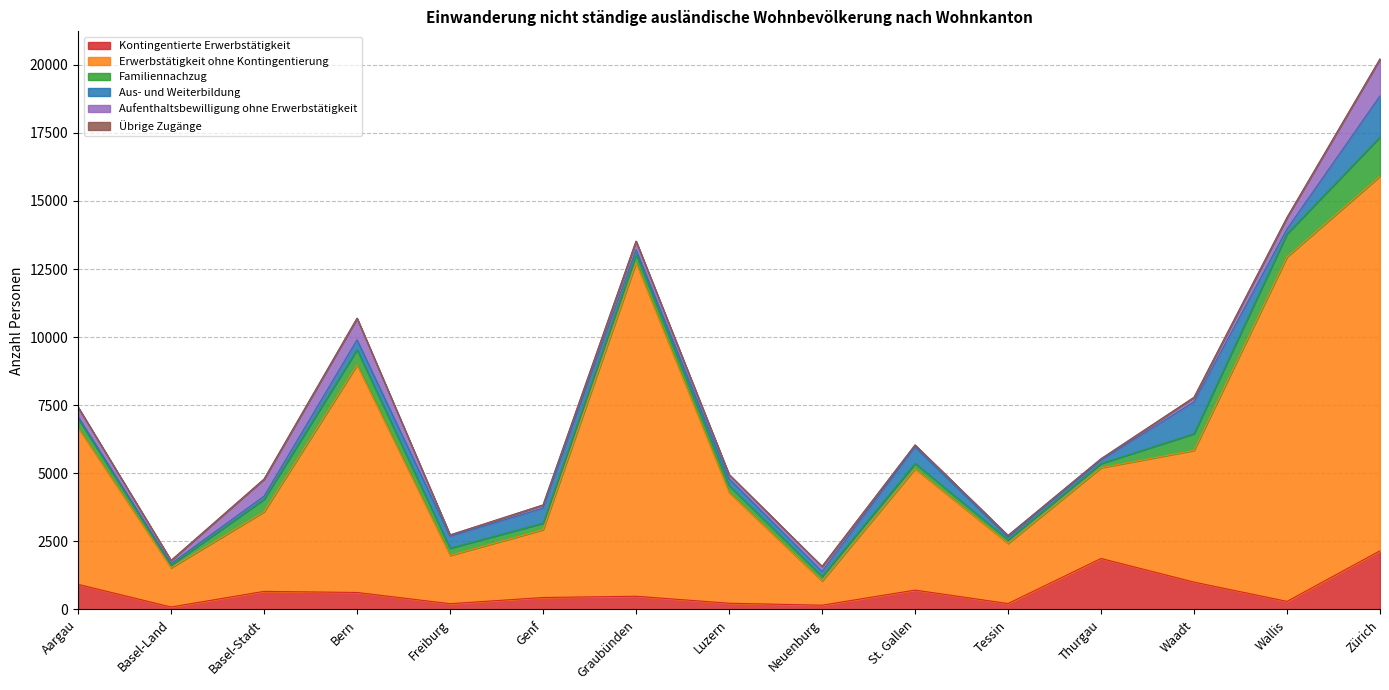

Reading left to right, transcribe all the data shown in this chart.

Kontingentierte Erwerbstätigkeit: Aargau=923	Basel-Land=90	Basel-Stadt=664	Bern=624	Freiburg=212	Genf=439	Graubünden=486	Luzern=229	Neuenburg=156	St. Gallen=711	Tessin=217	Thurgau=1872	Waadt=1004	Wallis=296	Zürich=2155
Erwerbstätigkeit ohne Kontingentierung: Aargau=5754	Basel-Land=1440	Basel-Stadt=2924	Bern=8351	Freiburg=1773	Genf=2489	Graubünden=12242	Luzern=4068	Neuenburg=888	St. Gallen=4453	Tessin=2208	Thurgau=3333	Waadt=4838	Wallis=12651	Zürich=13756
Familiennachzug: Aargau=334	Basel-Land=101	Basel-Stadt=455	Bern=562	Freiburg=264	Genf=240	Graubünden=310	Luzern=252	Neuenburg=171	St. Gallen=197	Tessin=136	Thurgau=154	Waadt=610	Wallis=845	Zürich=1436
Aus- und Weiterbildung: Aargau=72	Basel-Land=51	Basel-Stadt=117	Bern=362	Freiburg=438	Genf=553	Graubünden=168	Luzern=249	Neuenburg=180	St. Gallen=606	Tessin=92	Thurgau=123	Waadt=1173	Wallis=177	Zürich=1509
Aufenthaltsbewilligung ohne Erwerbstätigkeit: Aargau=345	Basel-Land=116	Basel-Stadt=625	Bern=787	Freiburg=48	Genf=113	Graubünden=314	Luzern=156	Neuenburg=183	St. Gallen=72	Tessin=63	Thurgau=50	Waadt=162	Wallis=420	Zürich=1353
Übrige Zugänge: Aargau=2	Basel-Land=1	Basel-Stadt=4	Bern=11	Freiburg=1	Genf=4	Graubünden=4	Luzern=1	Neuenburg=3	St. Gallen=0	Tessin=1	Thurgau=2	Waadt=5	Wallis=8	Zürich=7